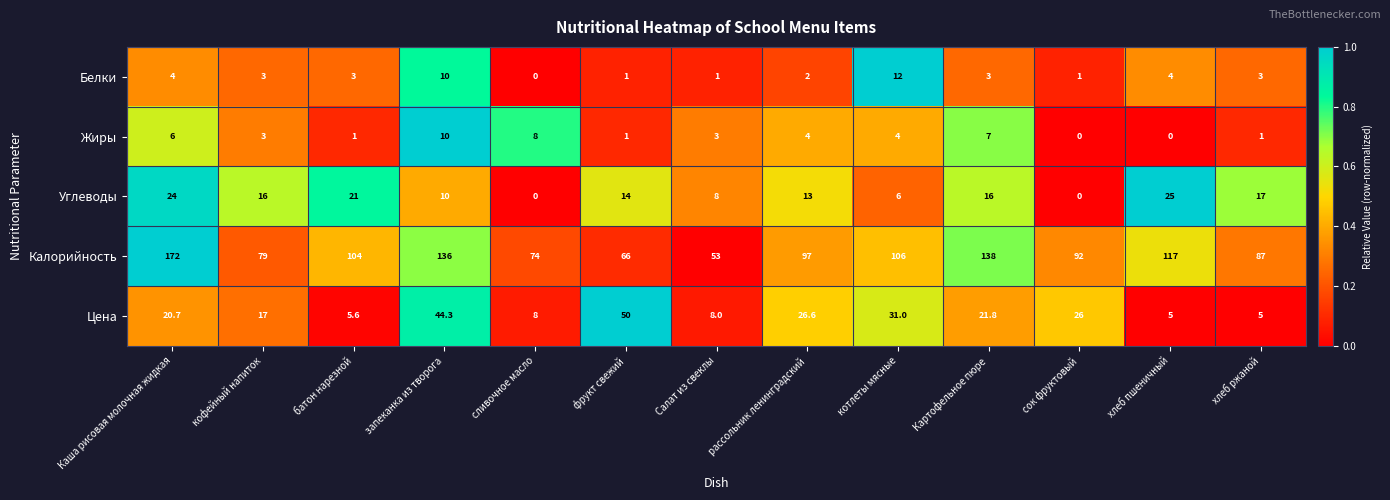

At how many categories does at least one series exceed 0?

13